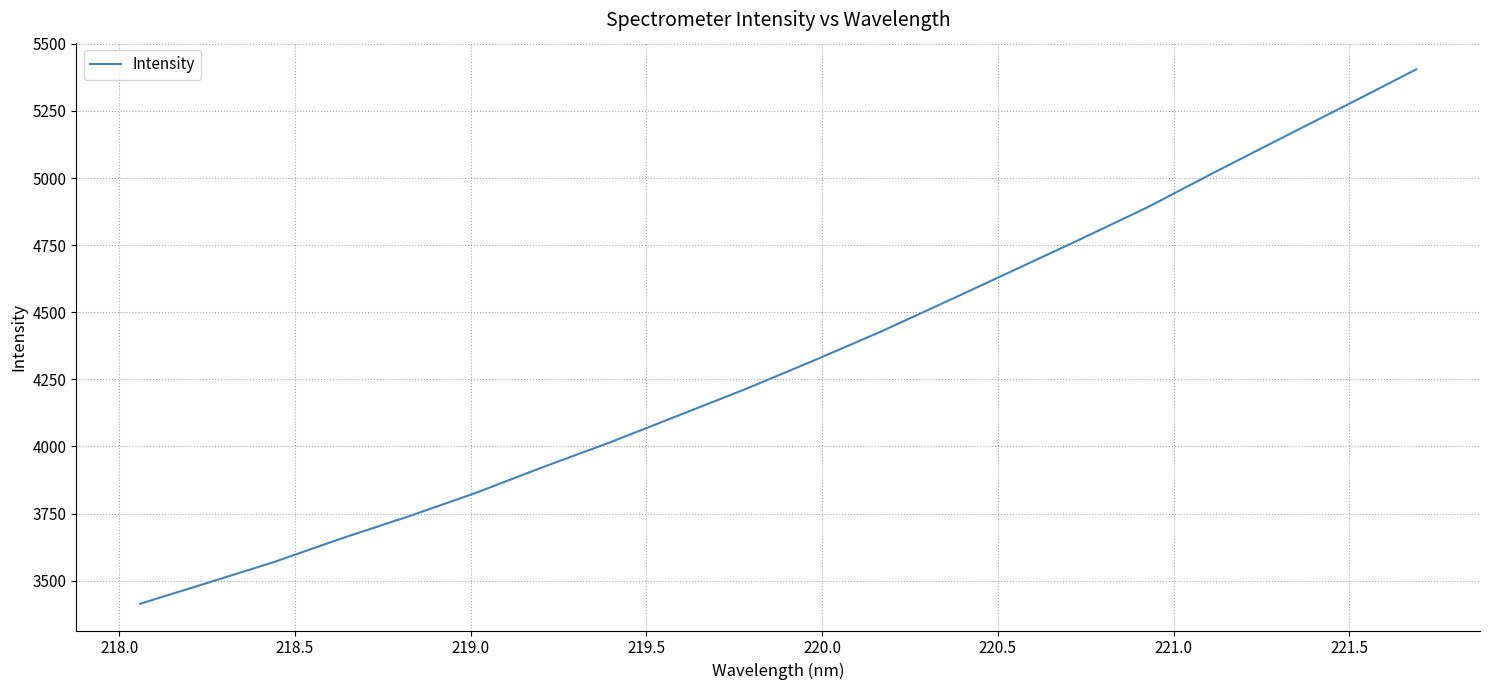

What is the greatest value displayed?

5404.7